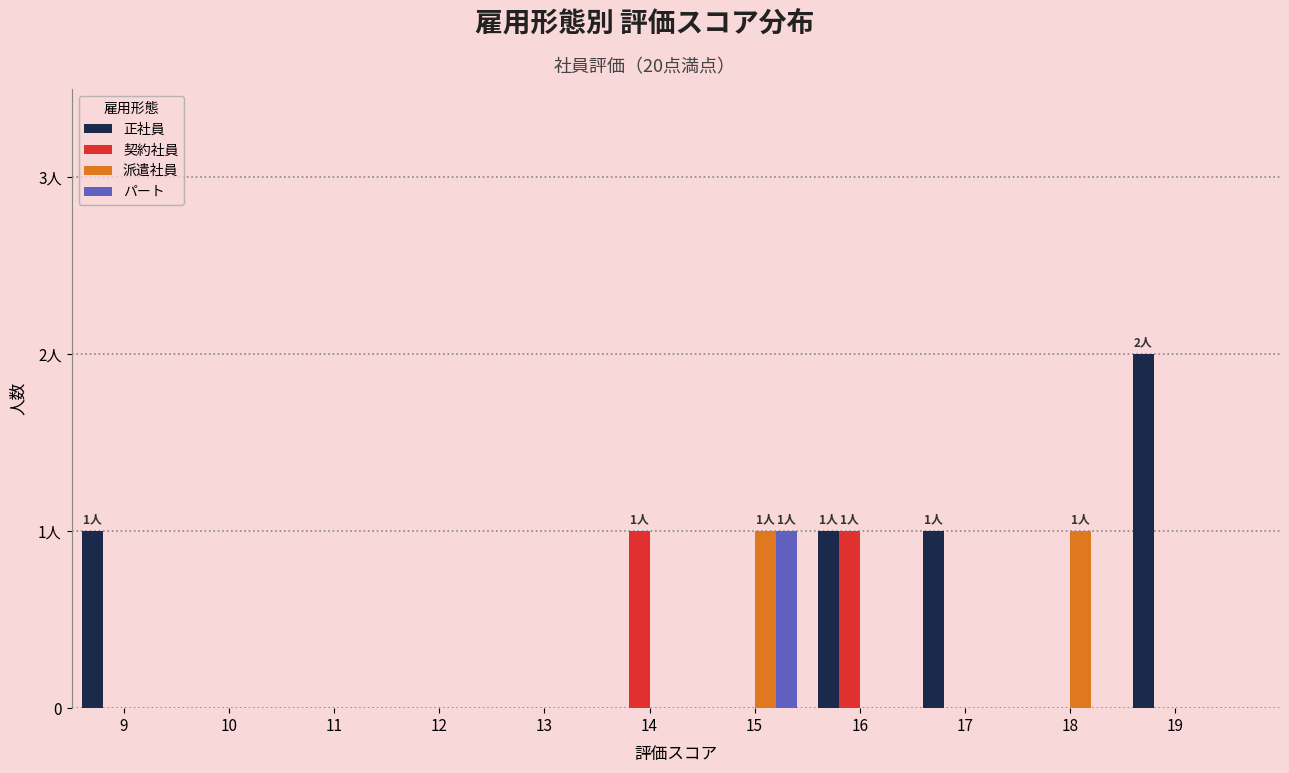

Is it true that 派遣社員 equals 0 at 13?

True